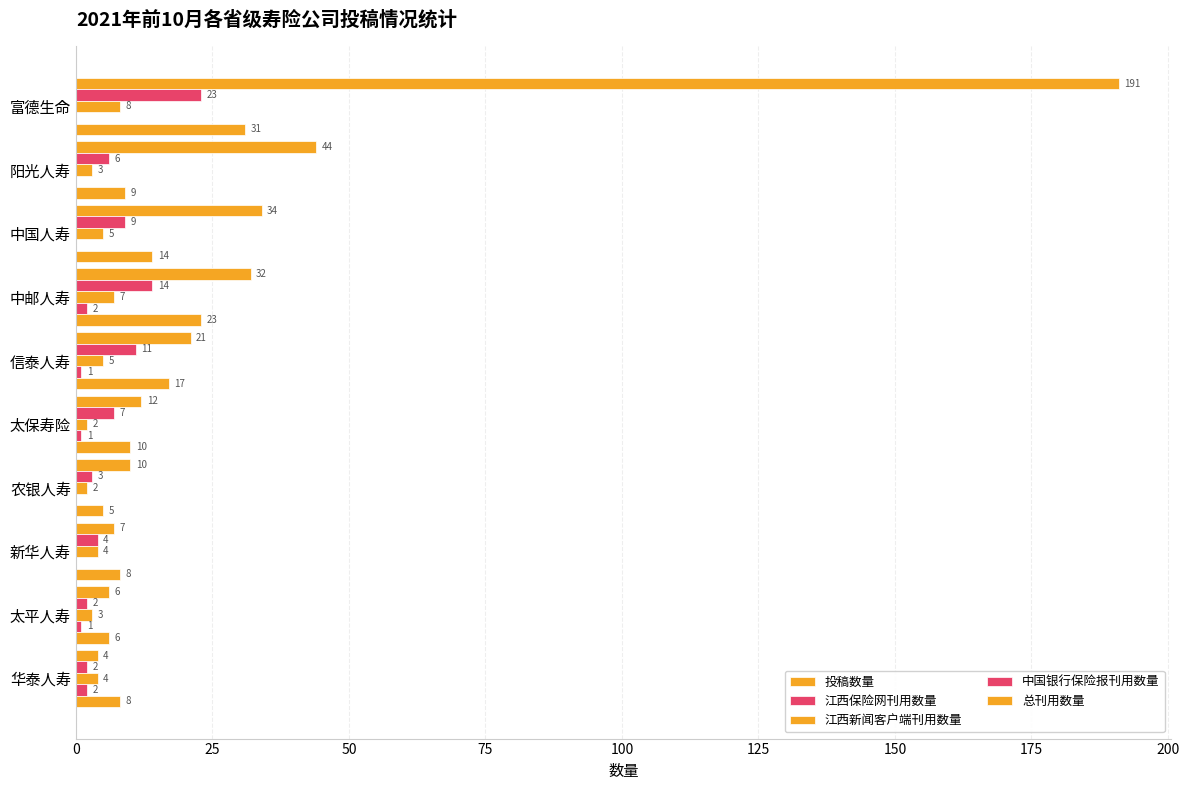

Which series has the largest total across all categories?

投稿数量